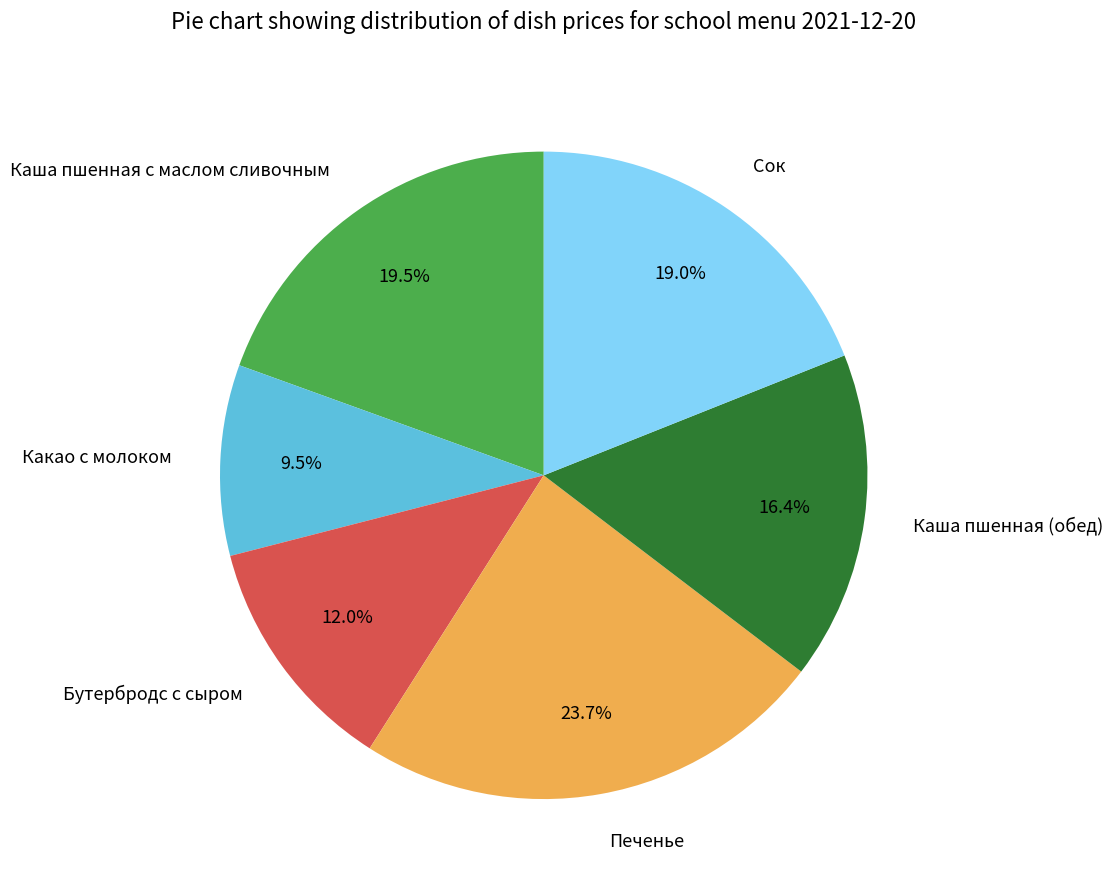

Between Сок and Печенье, which is larger?

Печенье